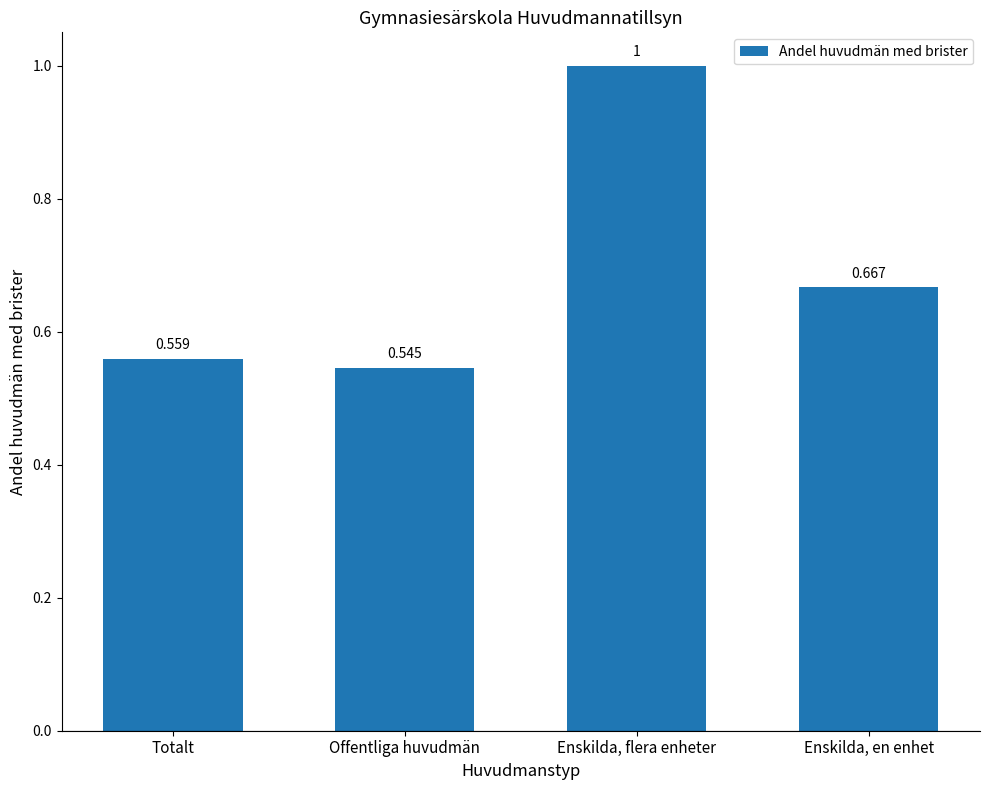

Rank the categories by value from lowest to highest.

Offentliga huvudmän, Totalt, Enskilda, en enhet, Enskilda, flera enheter